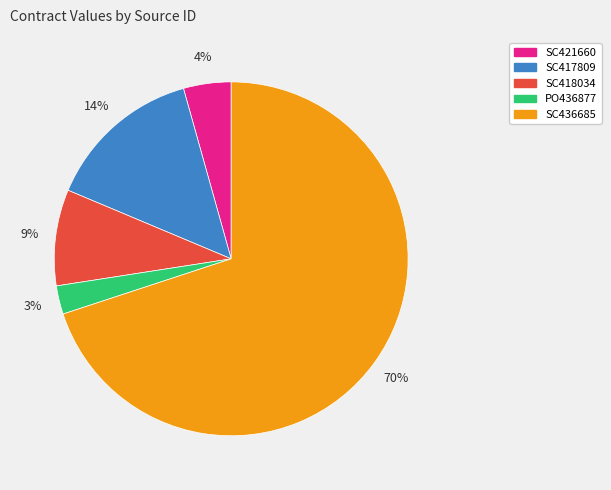

Between SC417809 and SC421660, which is larger?

SC417809